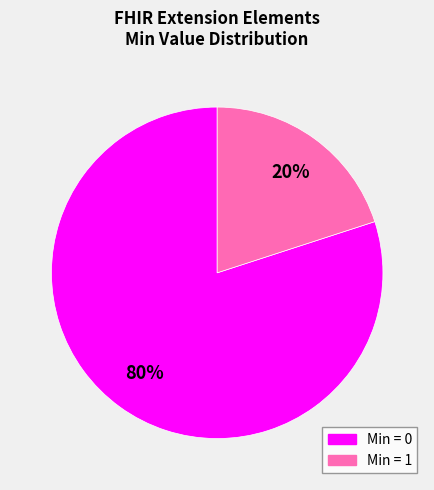

How many slices are in this pie chart?

2